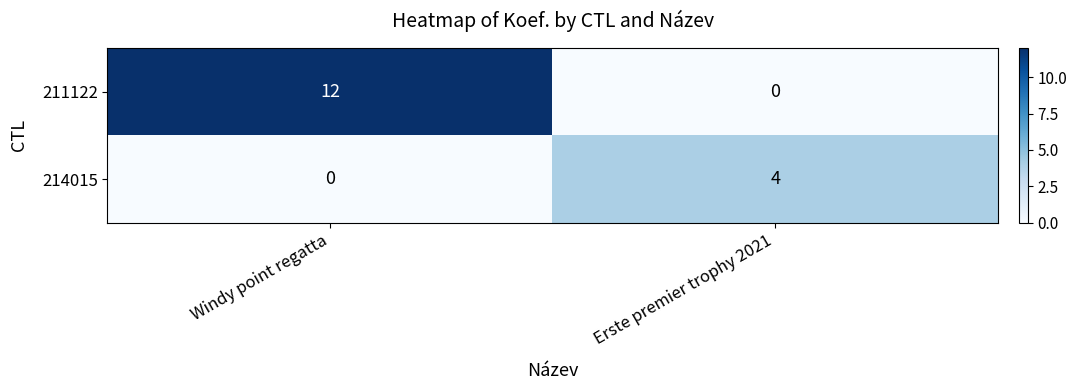

At which label does 214015 reach its peak?

Erste premier trophy 2021